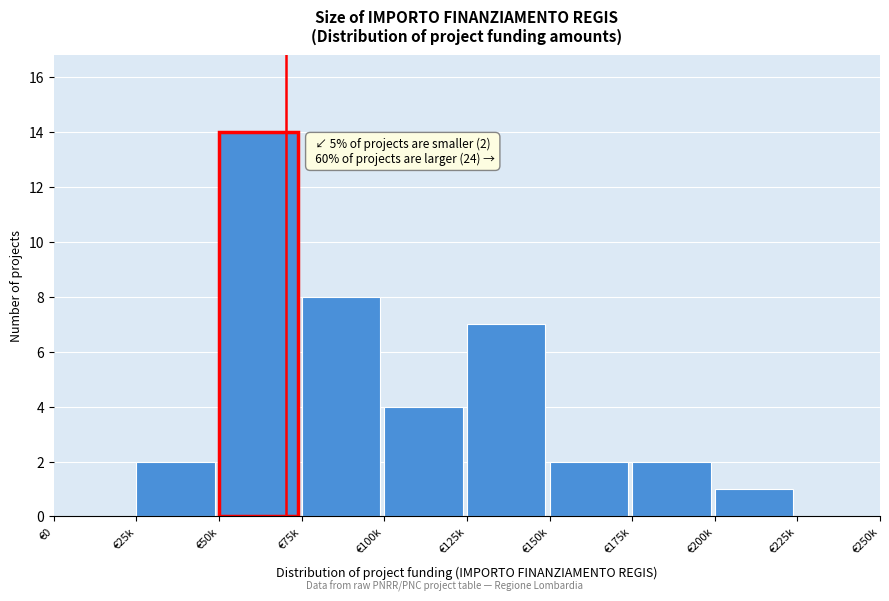

Reading right to left, transcribe all the data shown in this chart.

€225k=0	€200k=1	€175k=2	€150k=2	€125k=7	€100k=4	€75k=8	€50k=14	€25k=2	€0=0